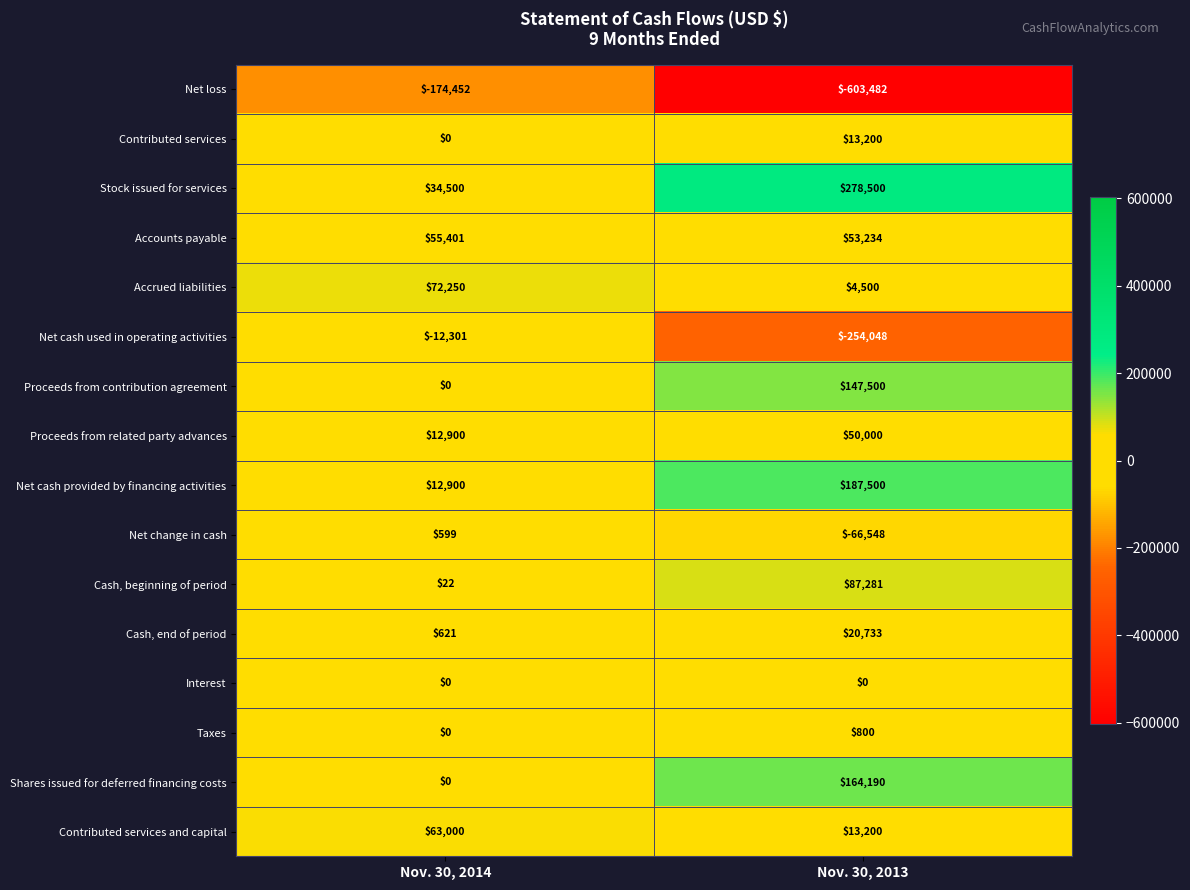

Between Nov. 30, 2014 and Nov. 30, 2013, which series saw the biggest shift?

Net loss